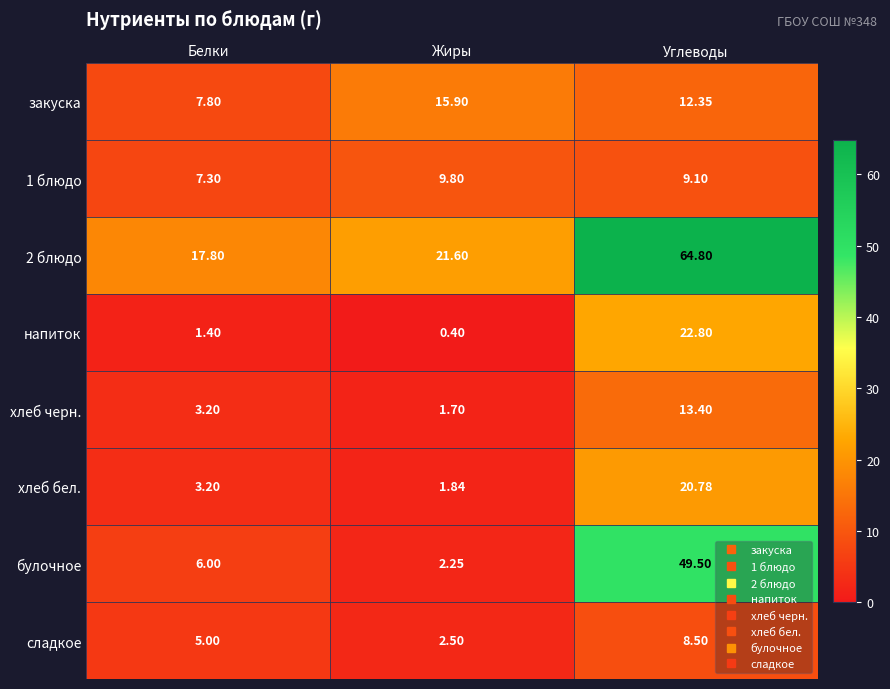

Which series changed the most between Белки and Жиры?

закуска